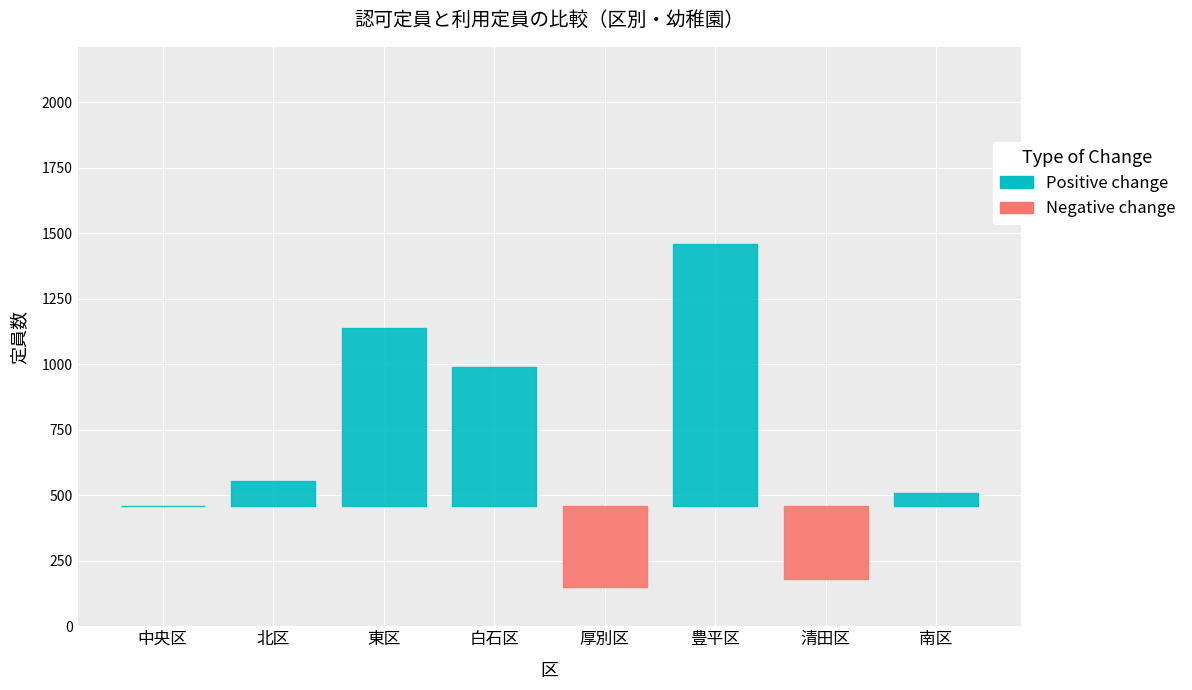

Is the value of 認可定員 at 北区 greater than the value of 利用定員 at 白石区?

No